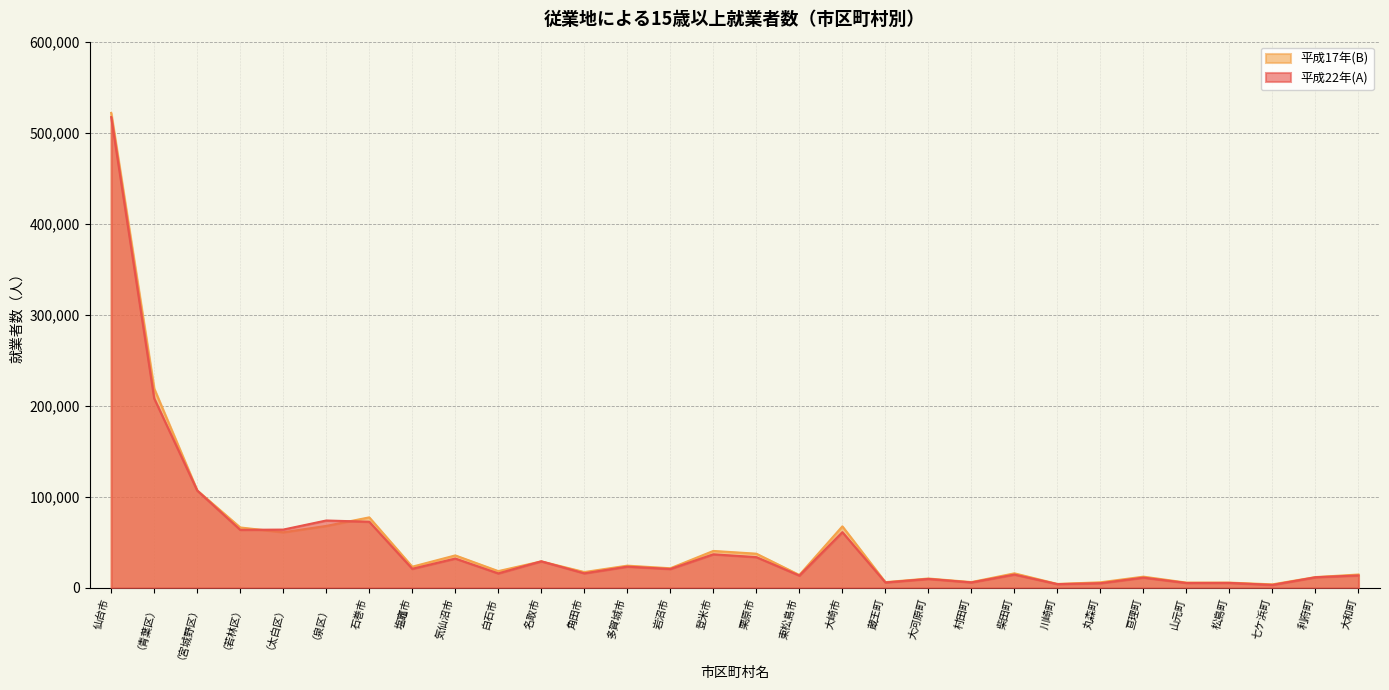

Reading left to right, transcribe all the data shown in this chart.

平成22年(A): 仙台市=517698	（青葉区）=208390	（宮城野区）=107096	（若林区）=63895	（太白区）=64162	（泉区）=74155	石巻市=72802	塩竈市=21041	気仙沼市=32315	白石市=15981	名取市=29306	角田市=16060	多賀城市=23419	岩沼市=20847	登米市=36974	栗原市=33866	東松島市=13585	大崎市=61341	蔵王町=6024	大河原町=9922	村田町=6085	柴田町=14699	川崎町=4207	丸森町=5211	亘理町=11348	山元町=5458	松島町=5551	七ケ浜町=3332	利府町=11773	大和町=13754
平成17年(B): 仙台市=522328	（青葉区）=219207	（宮城野区）=107284	（若林区）=66499	（太白区）=61172	（泉区）=68166	石巻市=77592	塩竈市=23343	気仙沼市=35767	白石市=18502	名取市=29213	角田市=17470	多賀城市=24499	岩沼市=21638	登米市=40683	栗原市=37660	東松島市=14248	大崎市=67728	蔵王町=6368	大河原町=10367	村田町=6443	柴田町=16062	川崎町=4397	丸森町=6201	亘理町=12405	山元町=5863	松島町=5850	七ケ浜町=3926	利府町=11944	大和町=14759